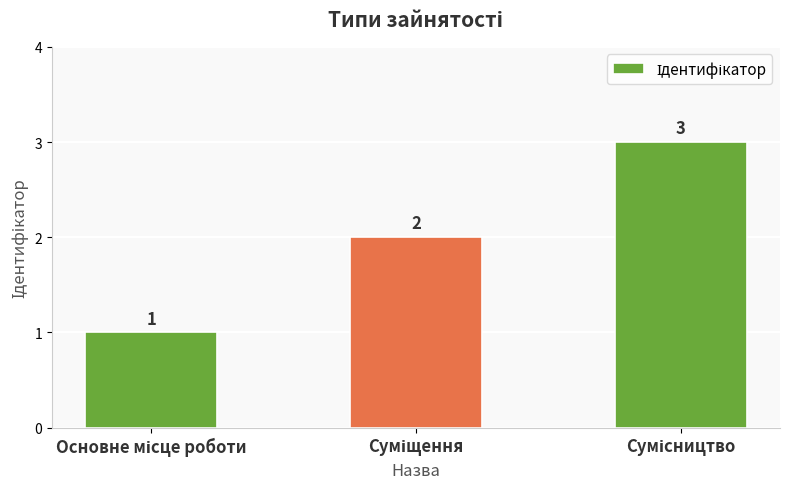

Count the values in the range 1 to 3.

3